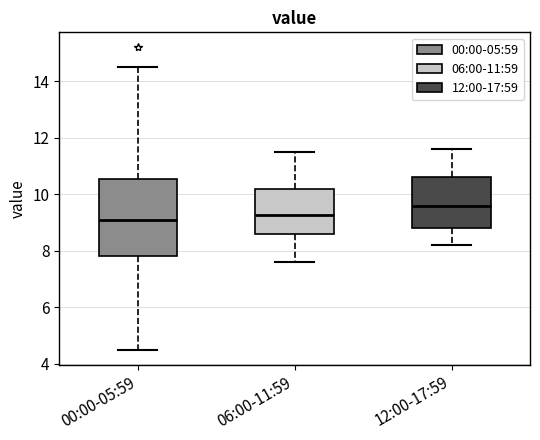

Reading left to right, read every box against the y-axis: the position of its median line, the range the box covers, and the ends of its whiskers. The values are not printed on the chart, so give them approximately, as read against the axis.

00:00-05:59: median 9.2, box 7.8 to 10.6, whiskers 4.6 to 14.6
06:00-11:59: median 9.2, box 8.6 to 10.2, whiskers 7.6 to 11.6
12:00-17:59: median 9.6, box 8.8 to 10.6, whiskers 8.2 to 11.6